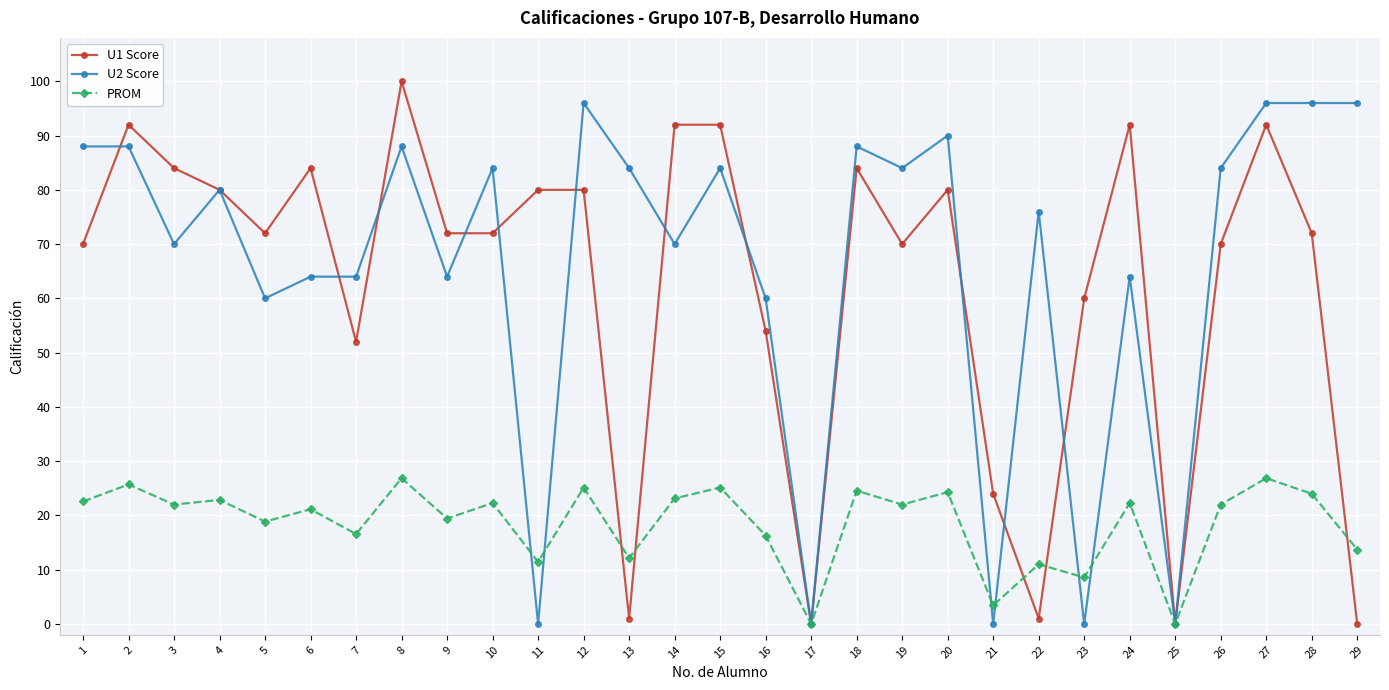

Is the value of PROM at 4 greater than the value of U2 Score at 3?

No